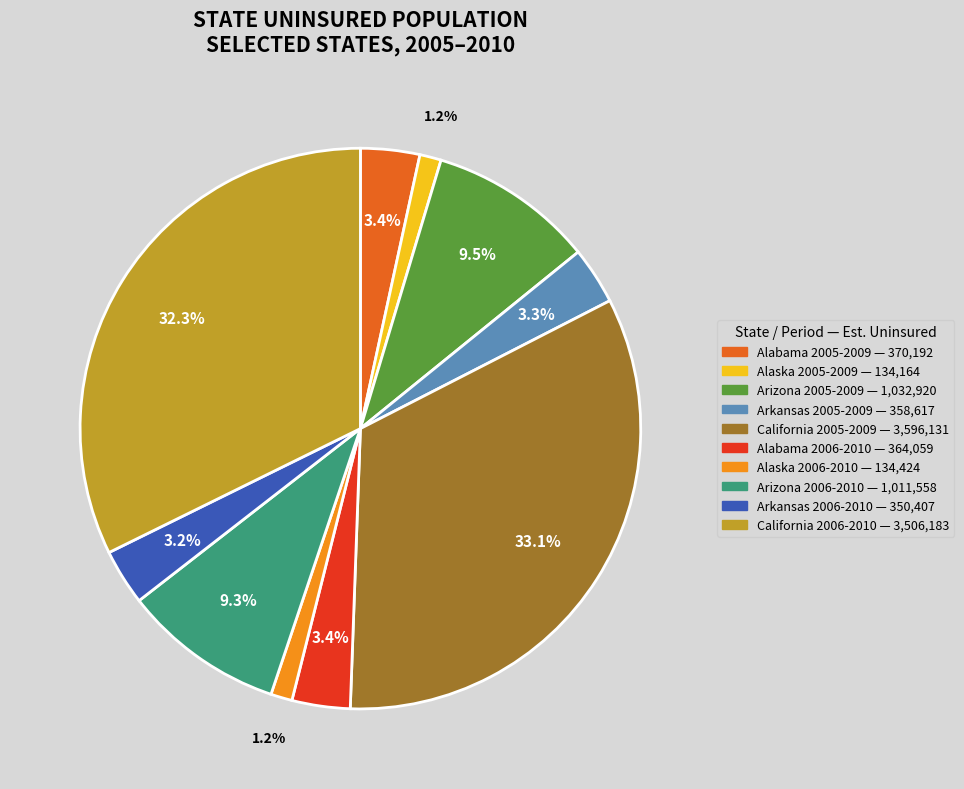

Is there a majority slice in this chart?

No